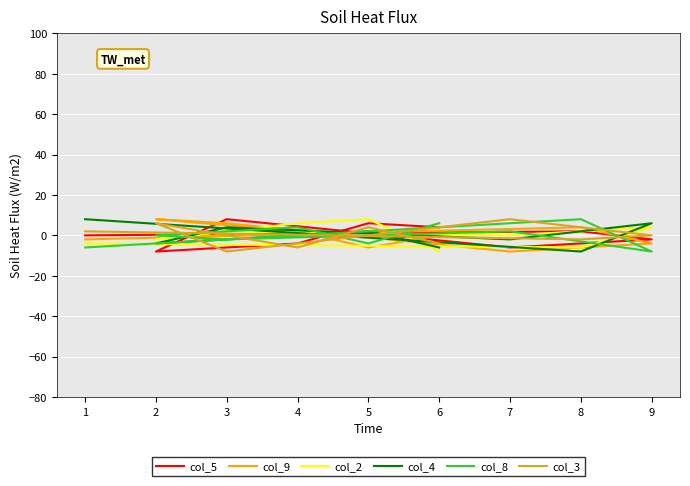

Count the col_5 values in the range -4 to 4.

5